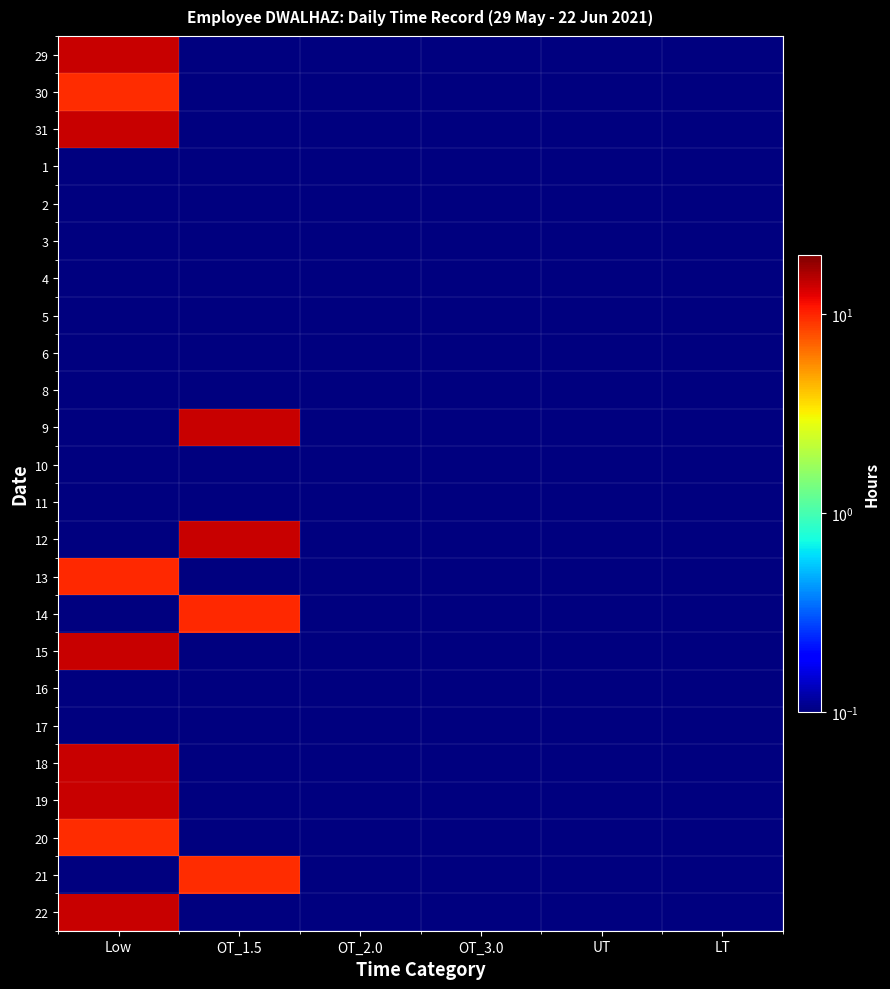

Which has a higher value, OT_2.0 or OT_1.5?

OT_2.0